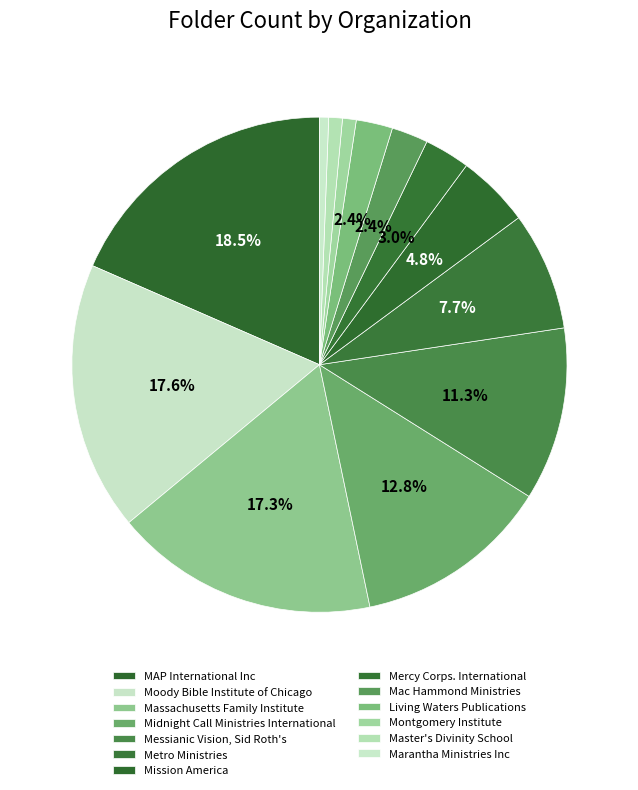

How many slices are in this pie chart?

13